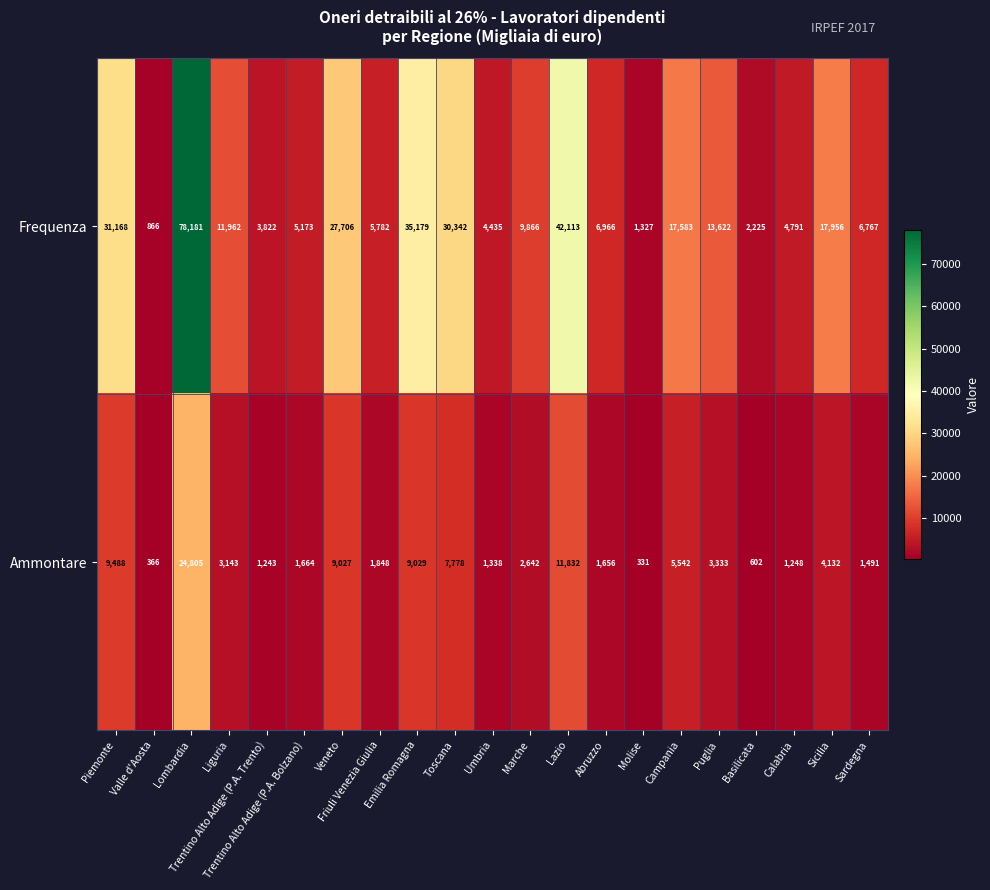

At which label does Ammontare first exceed 2642?

Piemonte